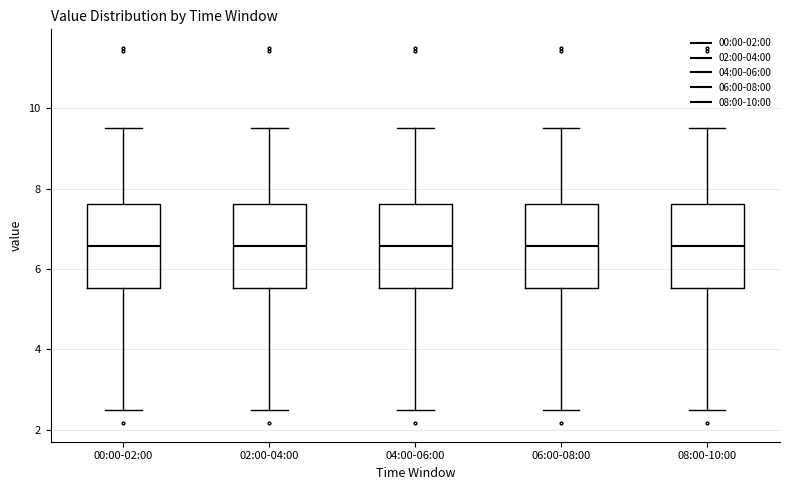

Reading left to right, read every box against the y-axis: the position of its median line, the range the box covers, and the ends of its whiskers. The values are not printed on the chart, so give them approximately, as read against the axis.

00:00-02:00: median 6.6, box 5.6 to 7.6, whiskers 2.6 to 9.6
02:00-04:00: median 6.6, box 5.6 to 7.6, whiskers 2.6 to 9.6
04:00-06:00: median 6.6, box 5.6 to 7.6, whiskers 2.6 to 9.6
06:00-08:00: median 6.6, box 5.6 to 7.6, whiskers 2.6 to 9.6
08:00-10:00: median 6.6, box 5.6 to 7.6, whiskers 2.6 to 9.6